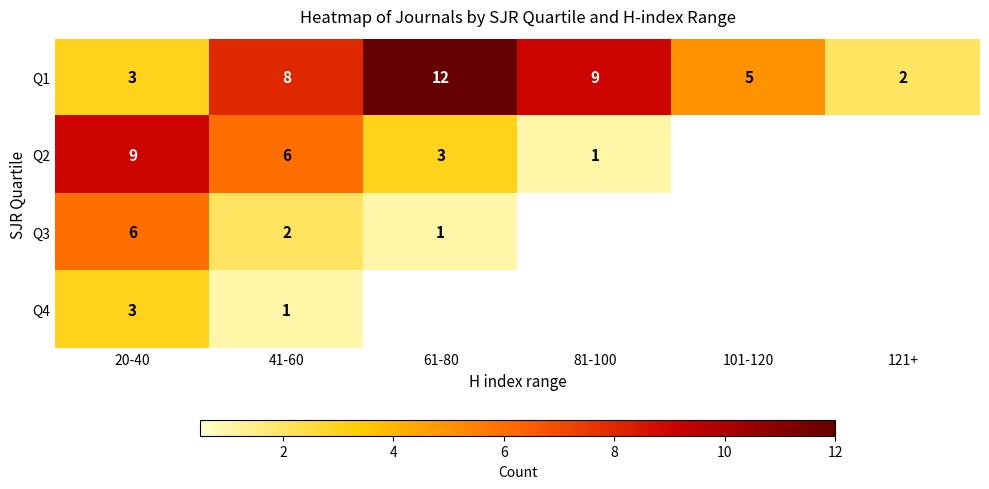

What is the highest value of the Q1 series?

12